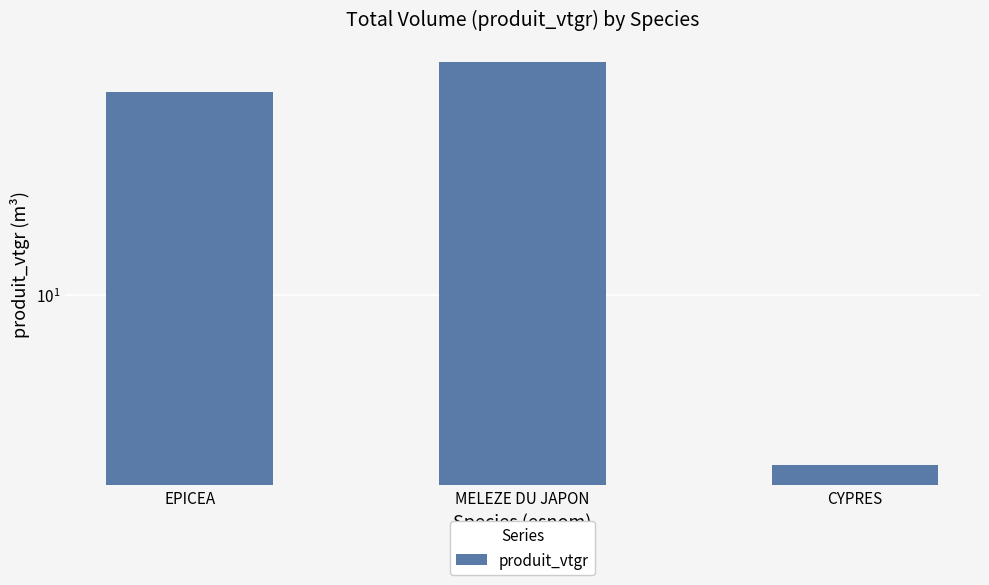

How many data points are less than 58?

1